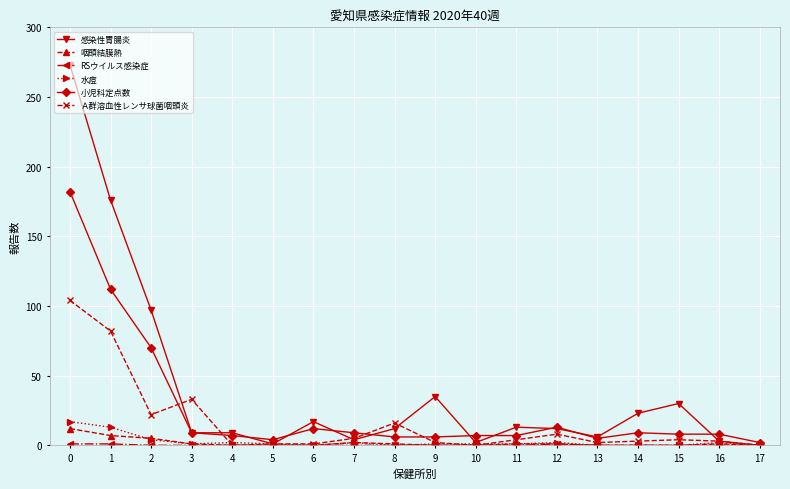

The value of Ａ群溶血性レンサ球菌咽頭炎 at 0 is 172. True or false?

False